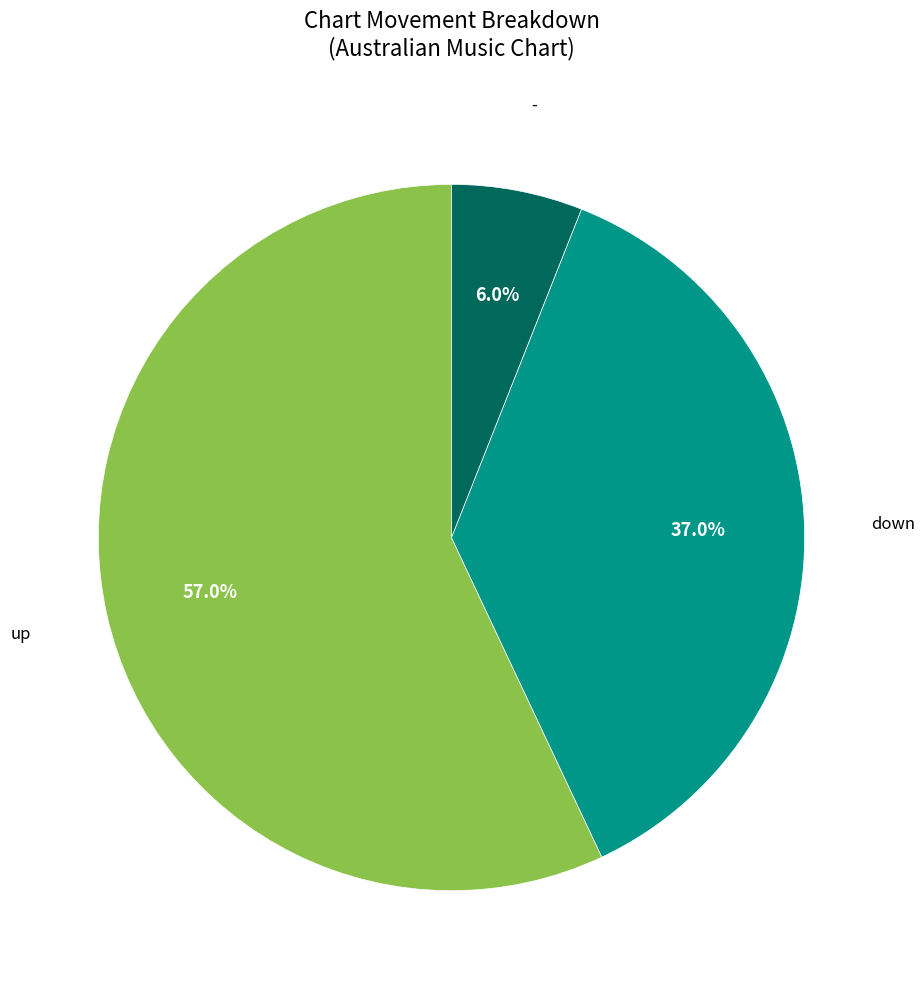

How many segments does this pie chart have?

3